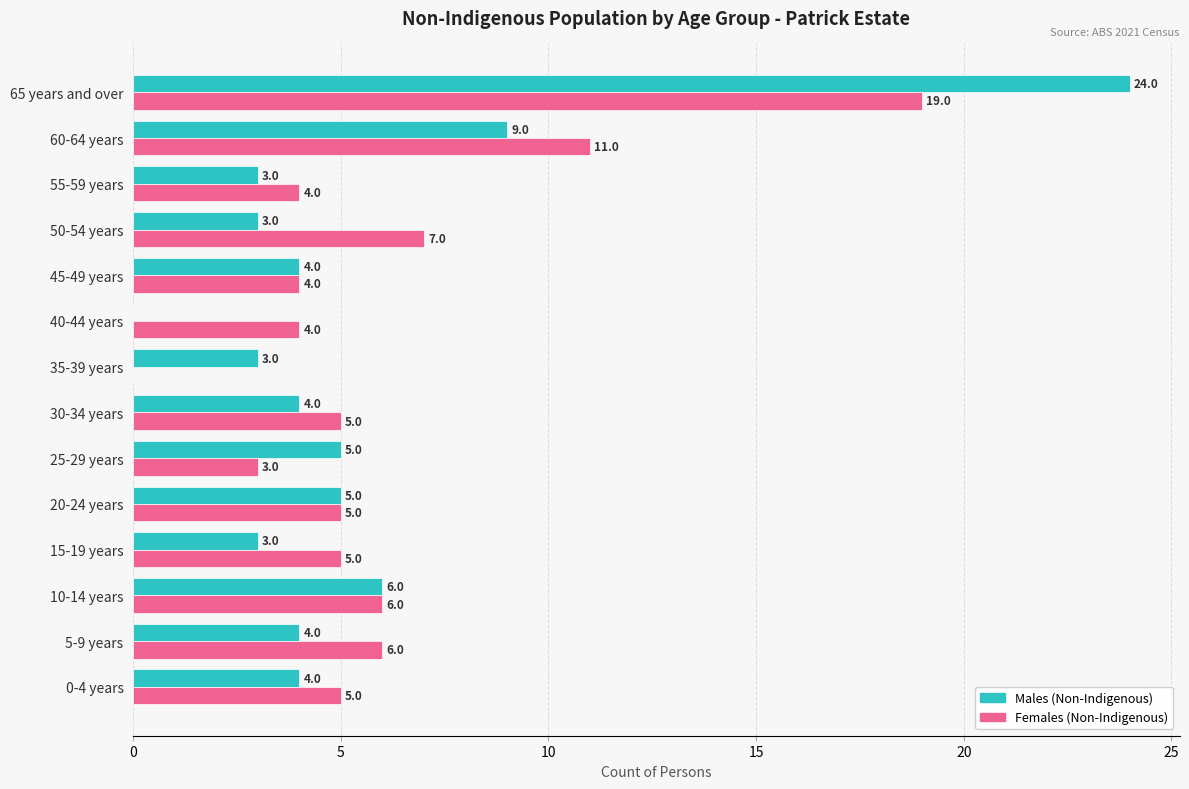

What is the maximum value for Males (Non-Indigenous)?

24